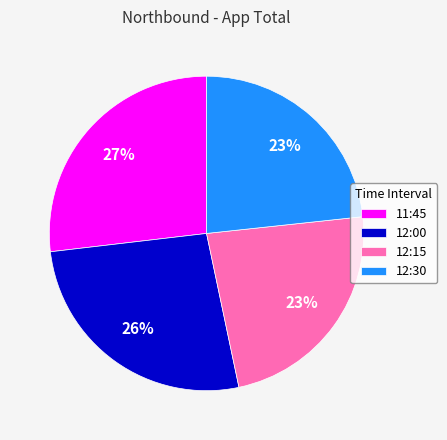

Between 12:30 and 12:00, which is larger?

12:00